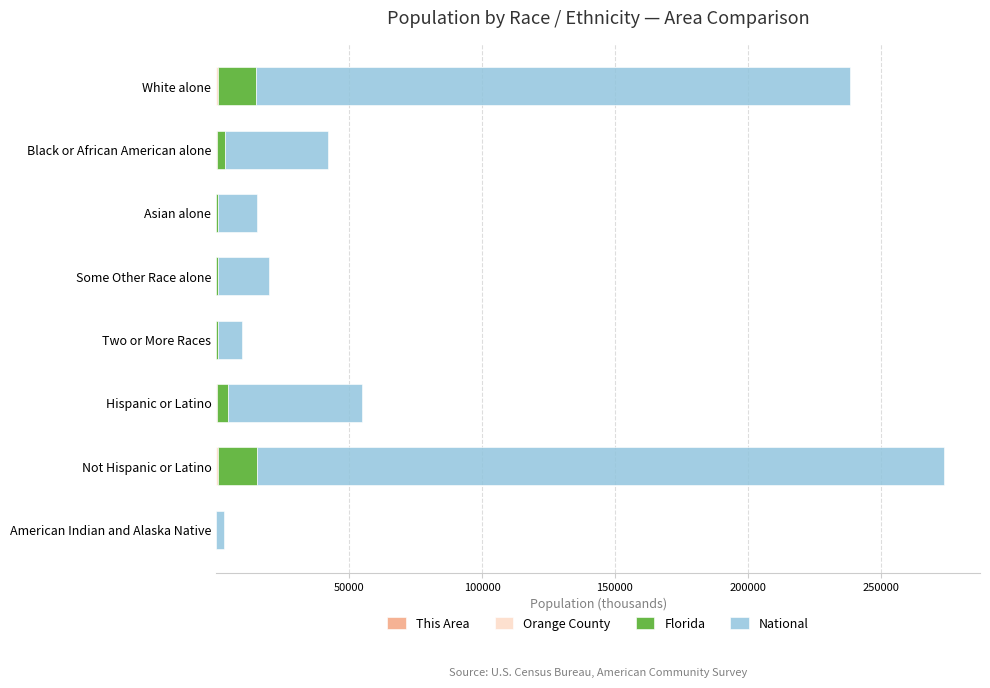

At which category is the sum across all series the highest?

Not Hispanic or Latino